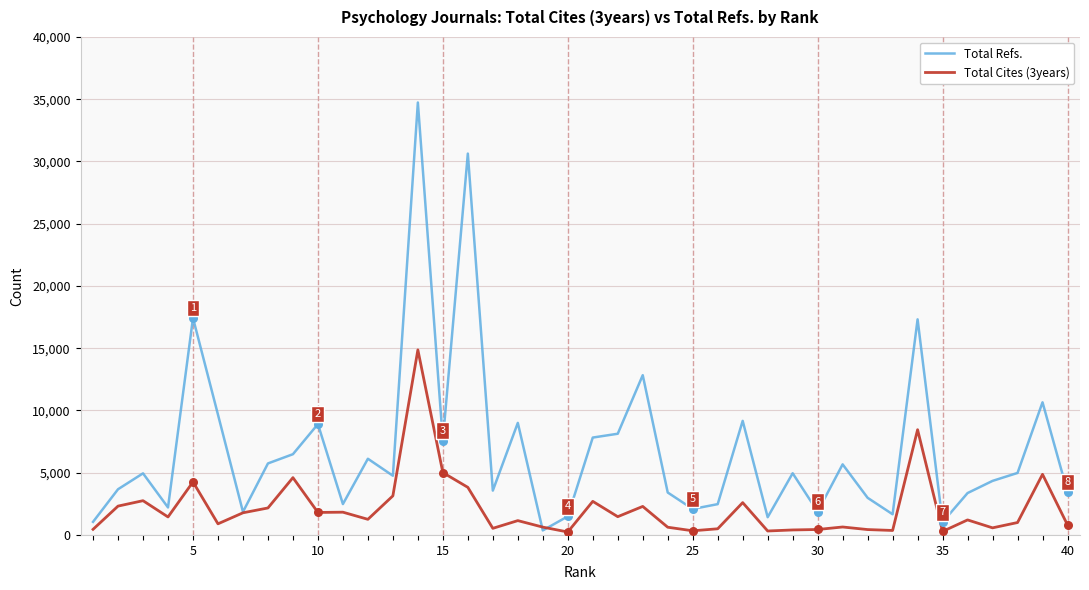

Which series has the widest spread of values?

Total Refs.